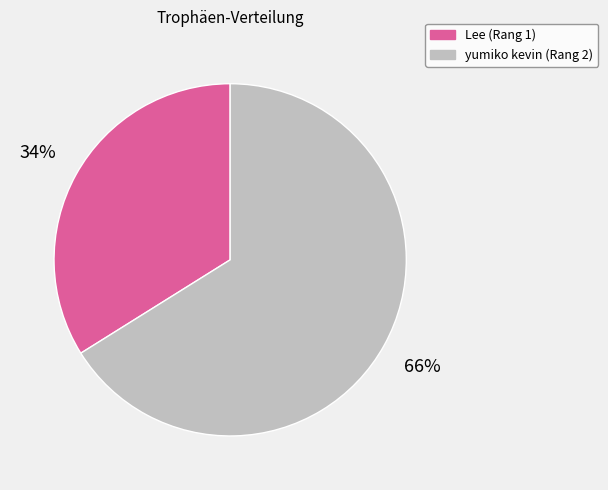

What is the largest slice in the pie chart?

yumiko kevin (Rang 2)